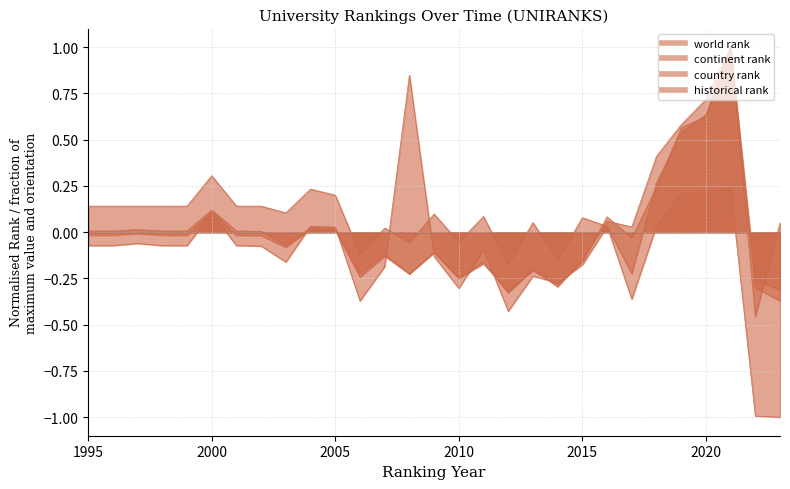

What is the spread (max minus min) of values at 2016?

0.1